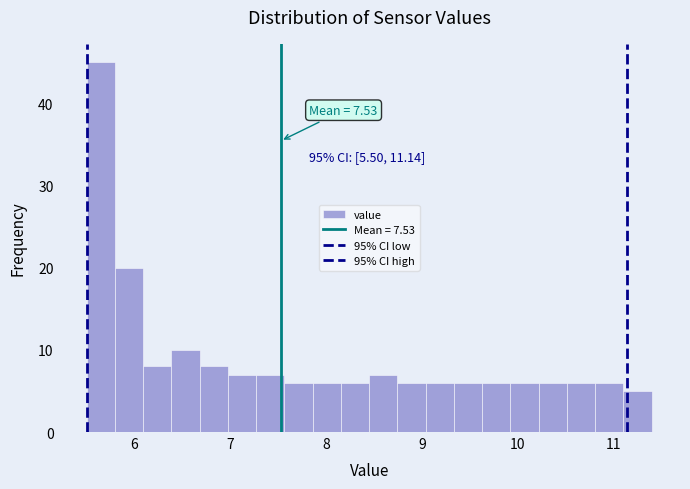

Around what value on the x-axis is the tallest bar? Give the approximate position of its centre, as read against the axis.

5.6